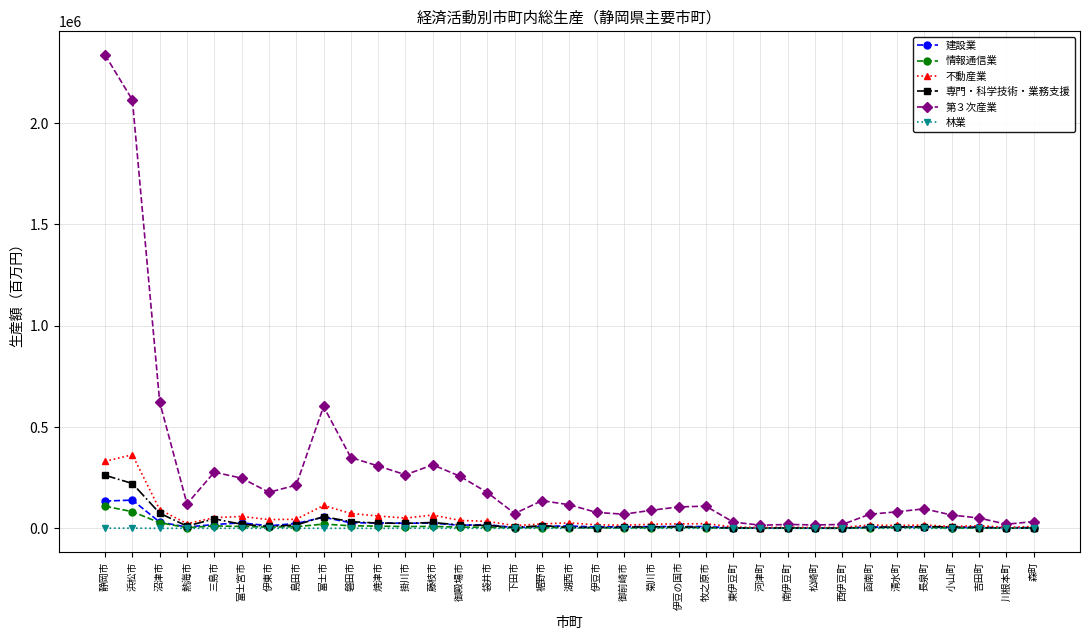

What is the greatest value displayed?

2336069.9